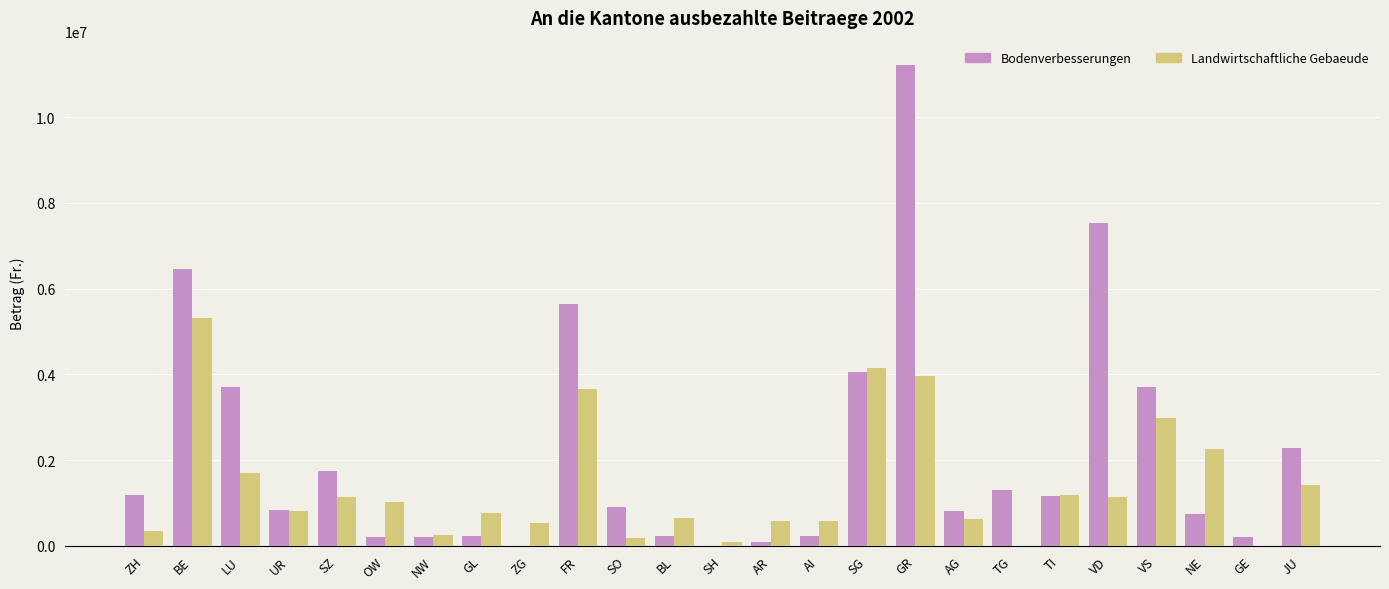

Between SZ and FR, which series saw the biggest shift?

Bodenverbesserungen